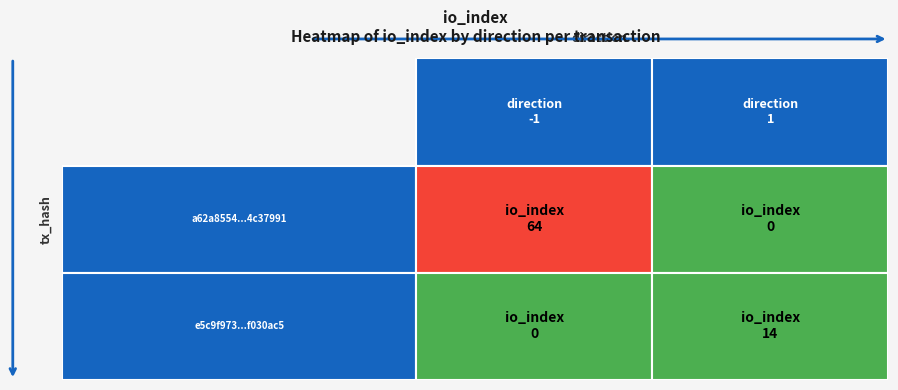

Rank the series by their maximum value, from highest to lowest.

a62a8554e96b7ec98394af27a8d147574c37991, e5c9f9730b27190c77b076b4e80f5875f030ac5